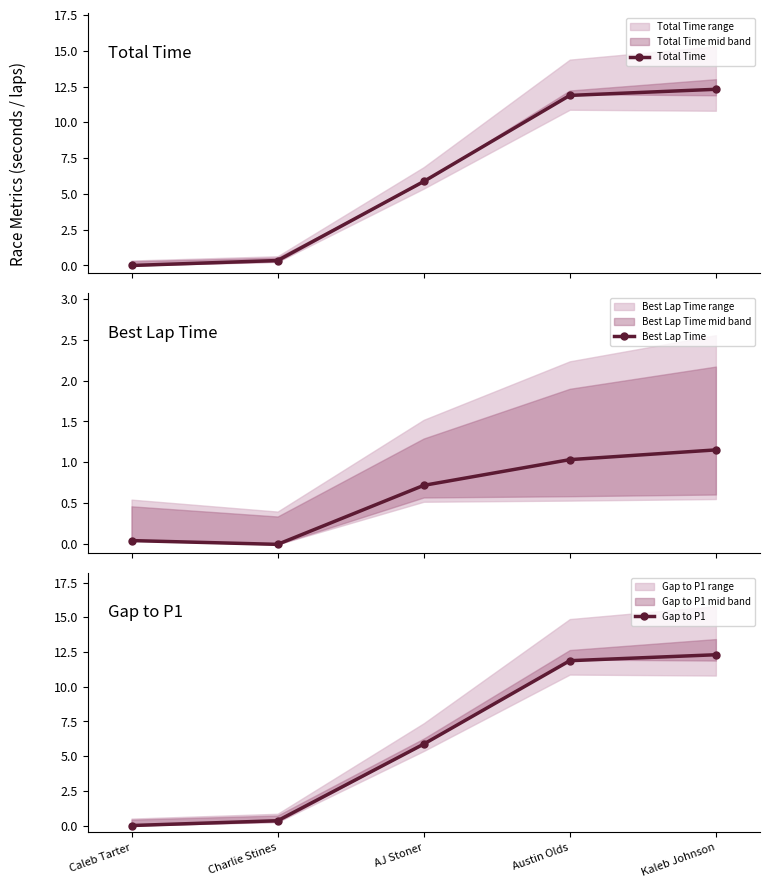

Is the value of Gap to P1 at AJ Stoner greater than the value of Total Time at Caleb Tarter?

Yes